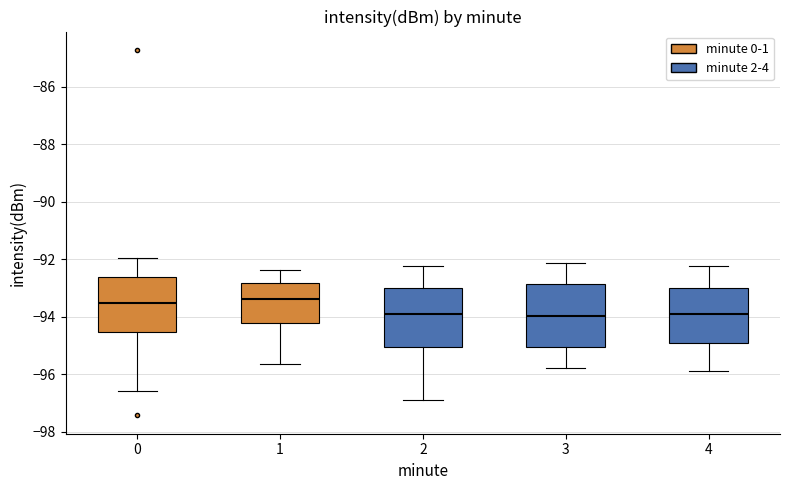

Reading left to right, transcribe this box plot: for each box, give where its median line is, the range the box spans, and where its two whiskers end, as read against the y-axis. The values are not printed on the chart, so give them approximately, as read against the axis.

0: median -93.6, box -94.6 to -92.6, whiskers -96.6 to -92.0
1: median -93.4, box -94.2 to -92.8, whiskers -95.6 to -92.4
2: median -94.0, box -95.0 to -93.0, whiskers -97.0 to -92.2
3: median -94.0, box -95.0 to -92.8, whiskers -95.8 to -92.2
4: median -94.0, box -95.0 to -93.0, whiskers -96.0 to -92.2